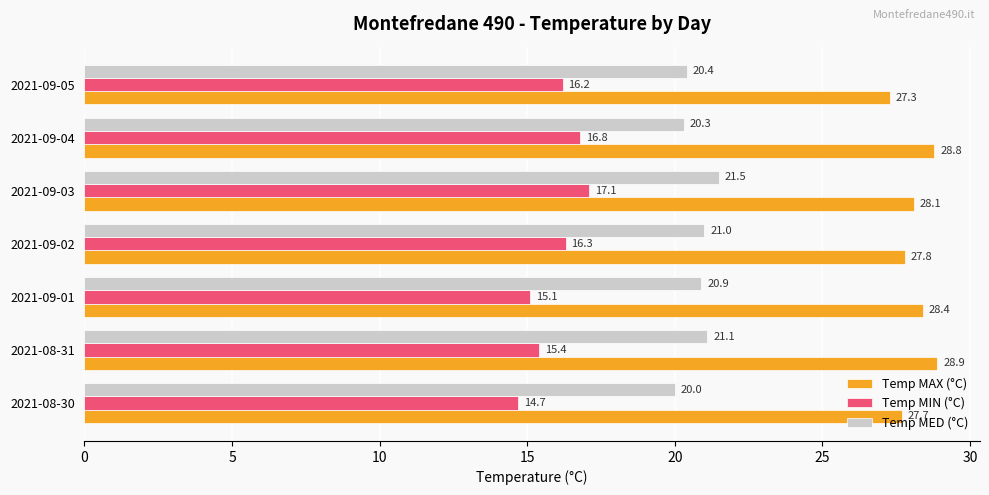

What are all the series names shown in the legend?

Temp MAX (°C), Temp MIN (°C), Temp MED (°C)